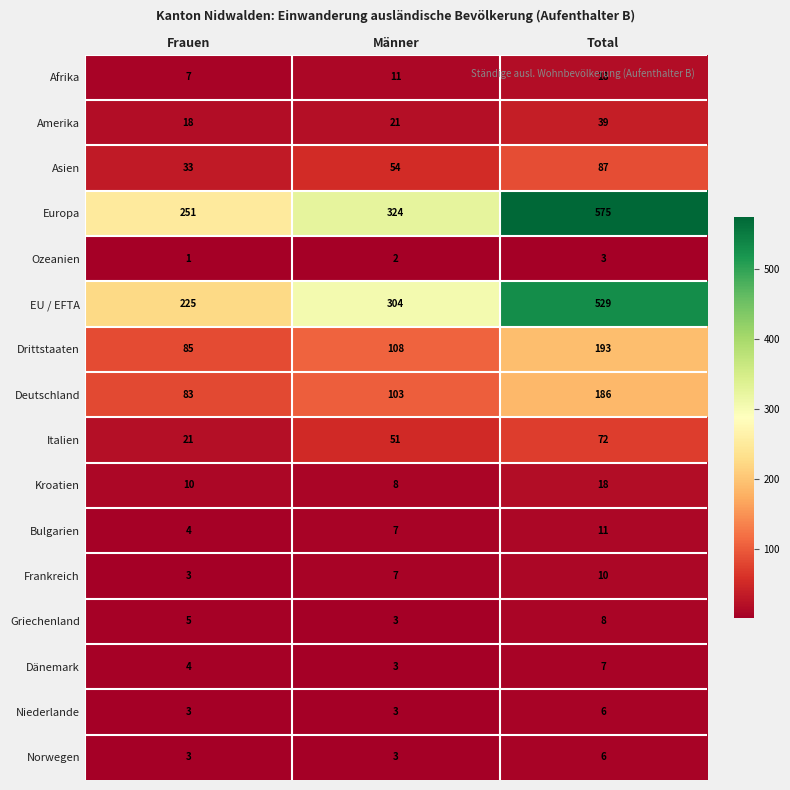

How many Niederlande values are between 3 and 6?

3